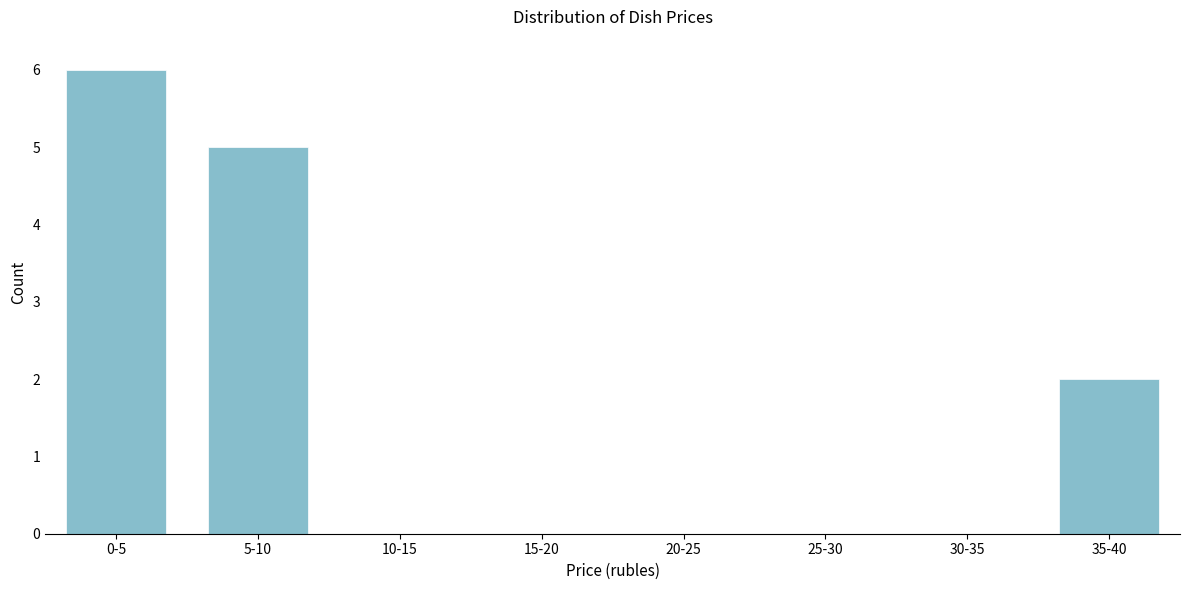

Reading left to right, list all the values displayed in this chart.

0-5=6	5-10=5	10-15=0	15-20=0	20-25=0	25-30=0	30-35=0	35-40=2